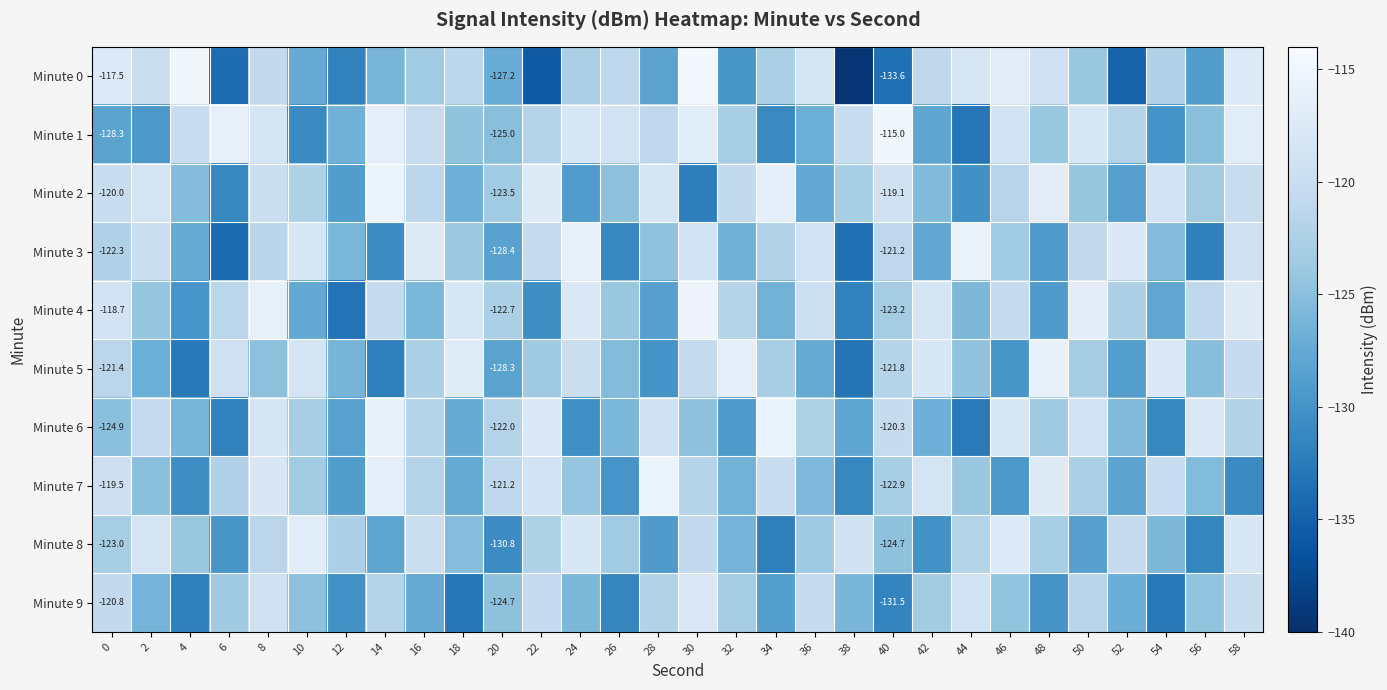

The value of Minute 0 at 48 is -119.2. True or false?

True